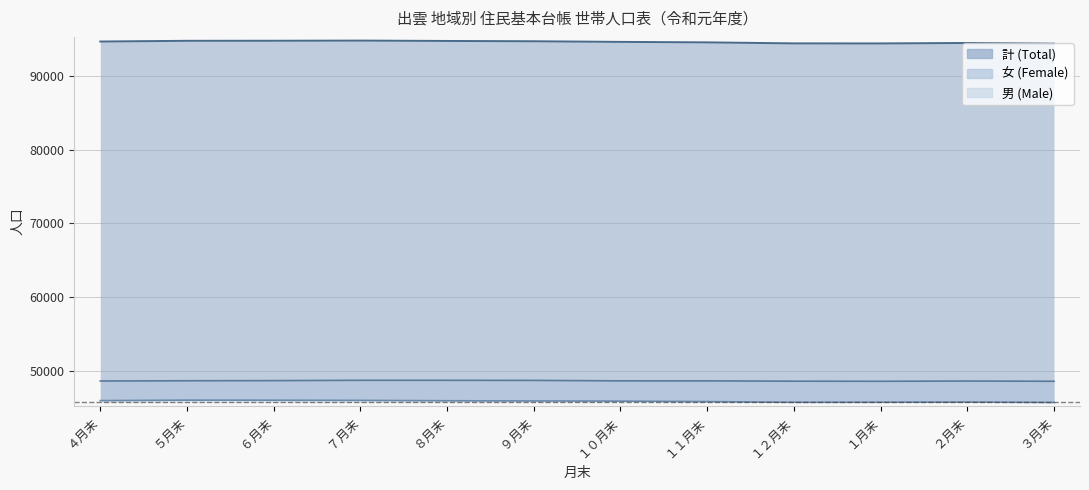

Reading right to left, list all the values displayed in this chart.

男 (Male): 45737	45799	45771	45764	45858	45921	45945	45974	46023	46045	46055	45992
女 (Female): 48611	48641	48608	48621	48664	48666	48728	48739	48741	48697	48679	48645
計 (Total): 94348	94440	94379	94385	94522	94587	94673	94713	94764	94742	94734	94637